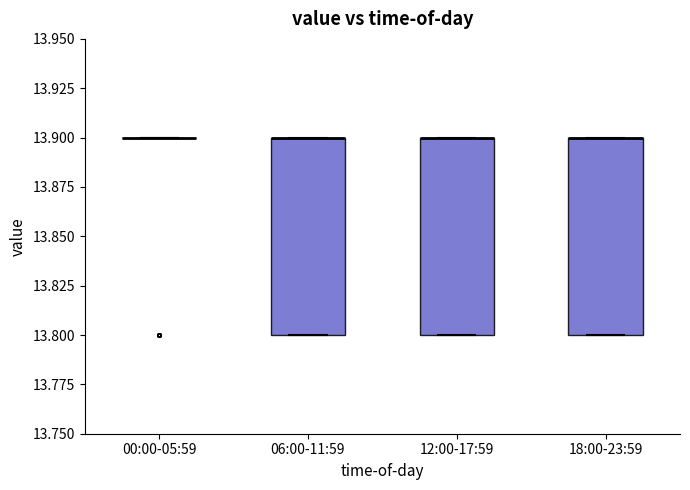

Reading left to right, read every box against the y-axis: the position of its median line, the range the box covers, and the ends of its whiskers. The values are not printed on the chart, so give them approximately, as read against the axis.

00:00-05:59: box collapsed to a line at 13.9, whiskers 13.9 to 13.9
06:00-11:59: median 13.9 (drawn on the box's upper edge), box 13.8 to 13.9, whiskers 13.8 to 13.9
12:00-17:59: median 13.9 (drawn on the box's upper edge), box 13.8 to 13.9, whiskers 13.8 to 13.9
18:00-23:59: median 13.9 (drawn on the box's upper edge), box 13.8 to 13.9, whiskers 13.8 to 13.9